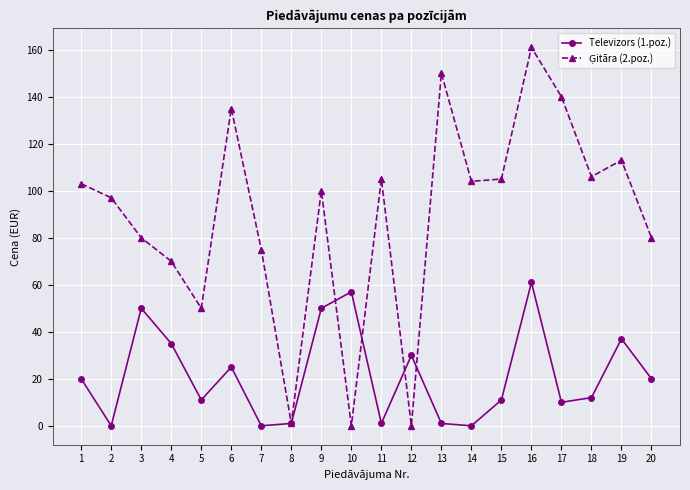

At which category does the chart reach its peak across all series?

16